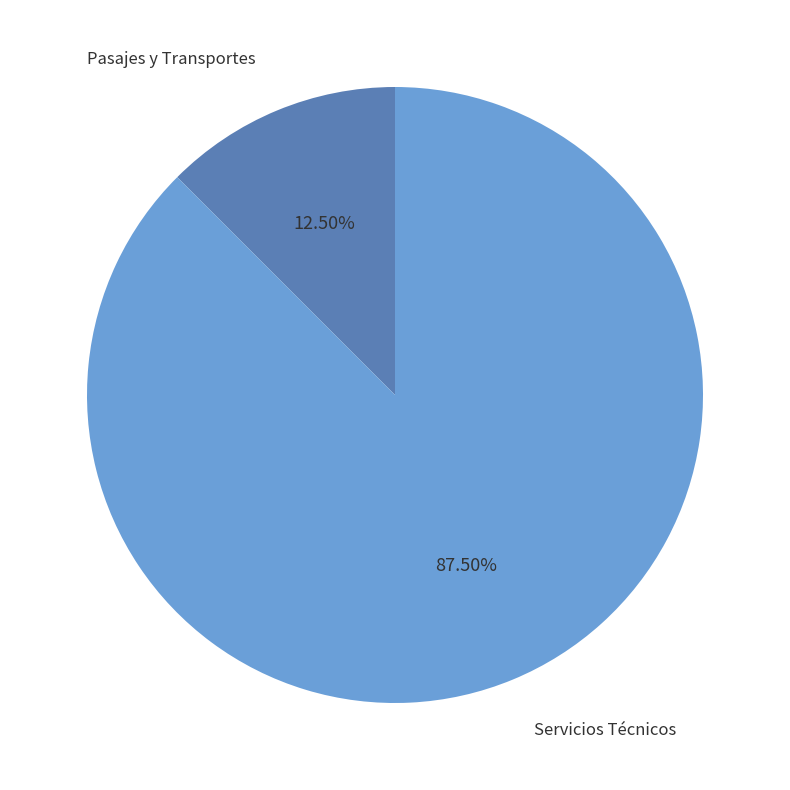

Between Pasajes y Transportes and Servicios Técnicos, which is larger?

Servicios Técnicos